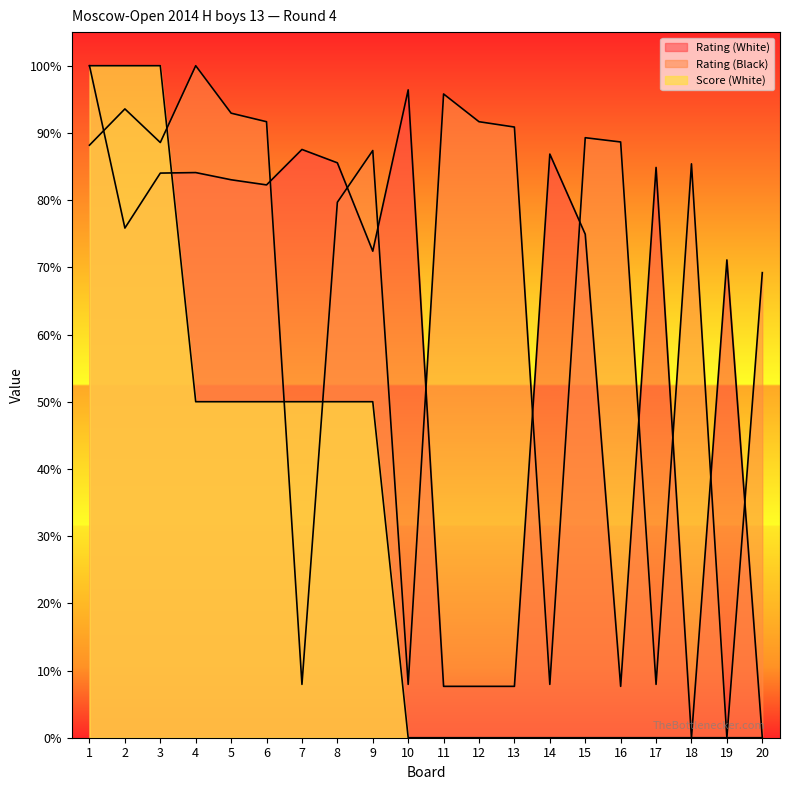

Does the chart display data point markers on the line(s)?

No